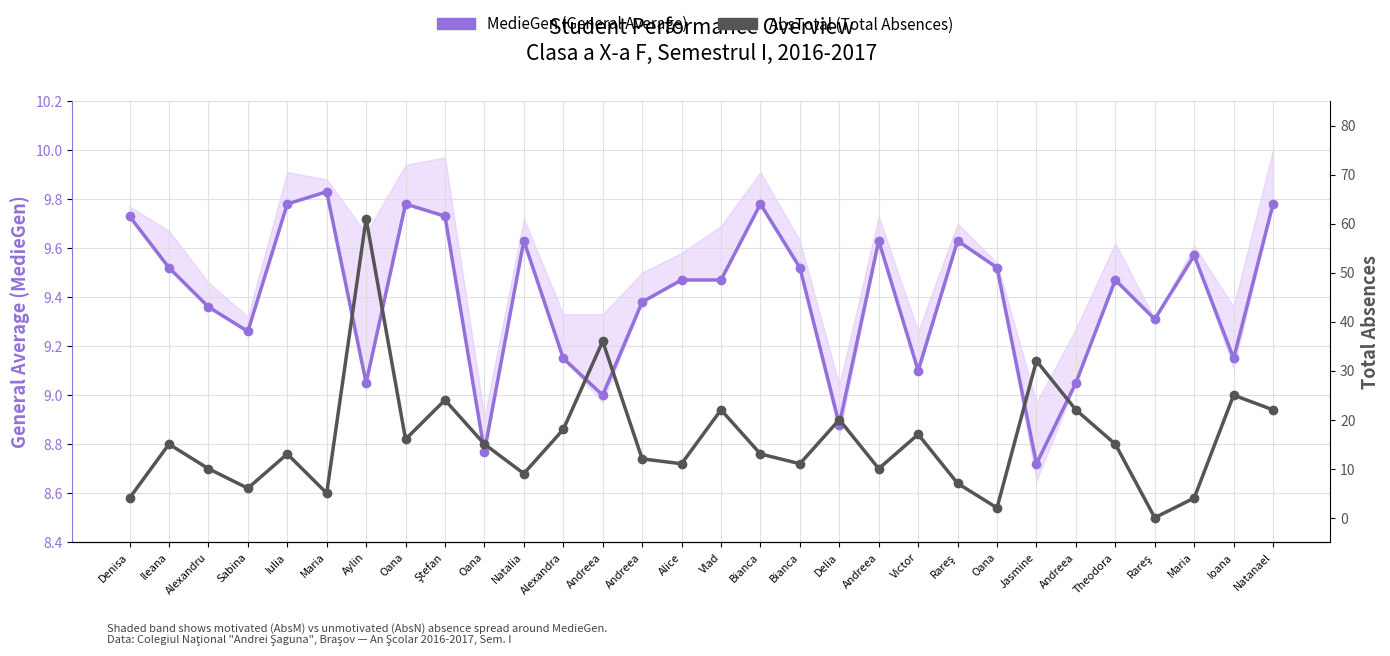

Rank the categories by MedieGen (General Average) value from highest to lowest.

Maria, Iulia, Oana, Bianca, Natanael, Denisa, Ştefan, Natalia, Andreea, Rareş, Maria, Ileana, Bianca, Oana, Alice, Vlad, Theodora, Andreea, Alexandru, Rareş, Sabina, Alexandra, Ioana, Victor, Aylin, Andreea, Andreea, Delia, Oana, Jasmine